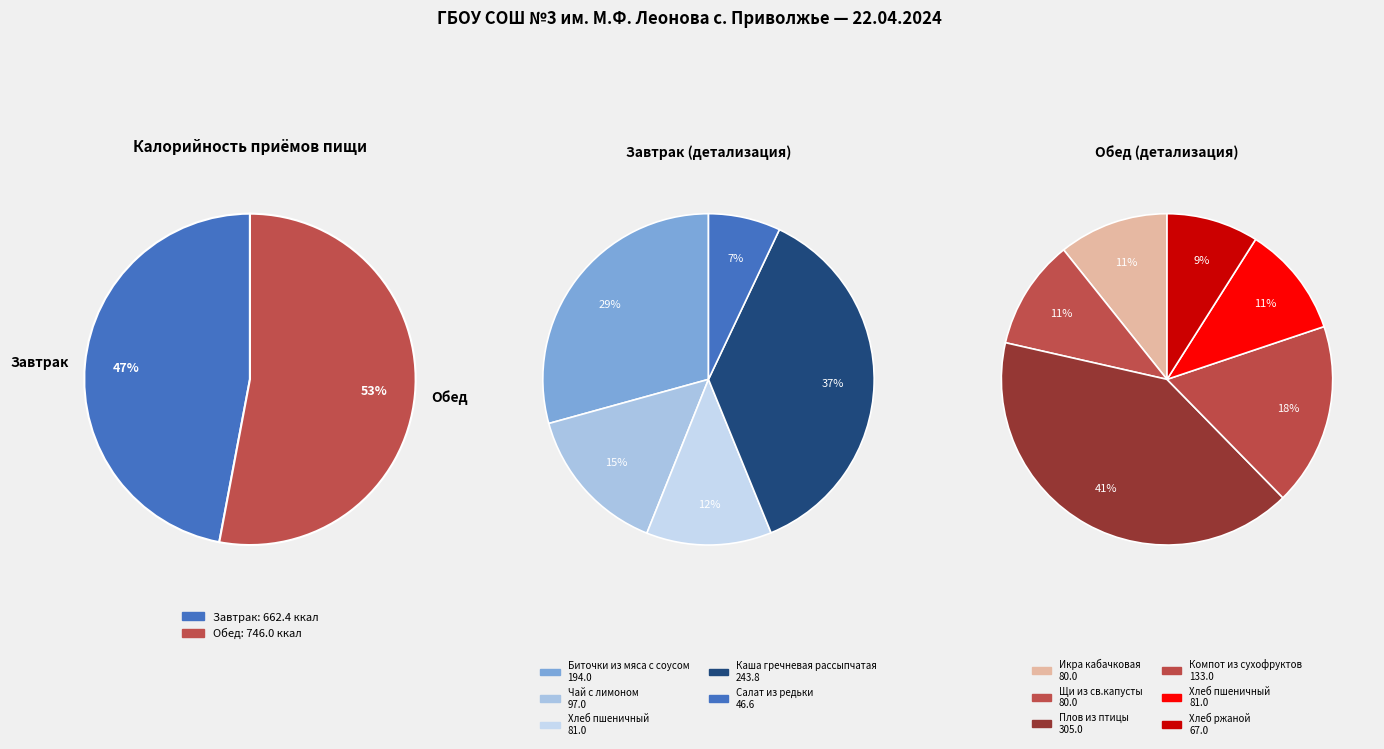

Which slice represents more than half of the pie?

Обед